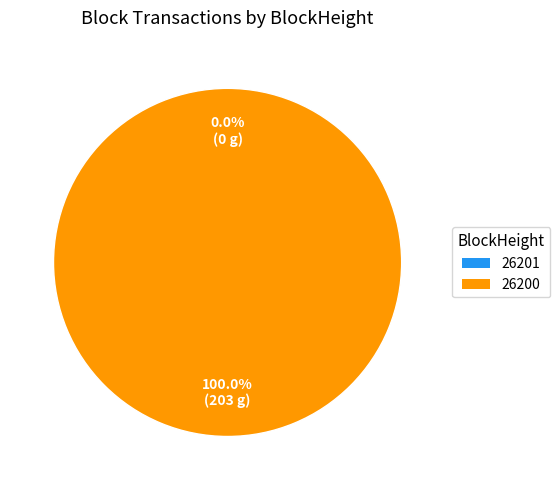

What percentage is the 26200 slice, to the nearest percent?

100%